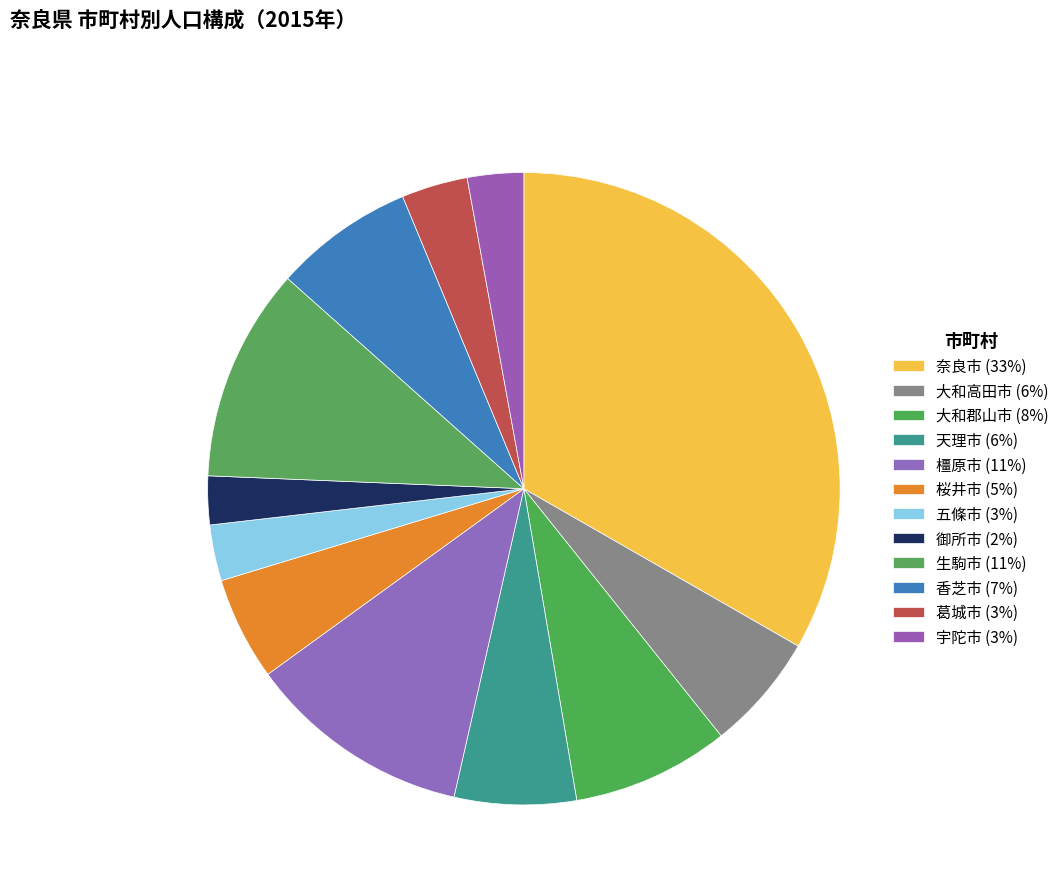

How much of the chart is everything except 大和高田市?

94.0%